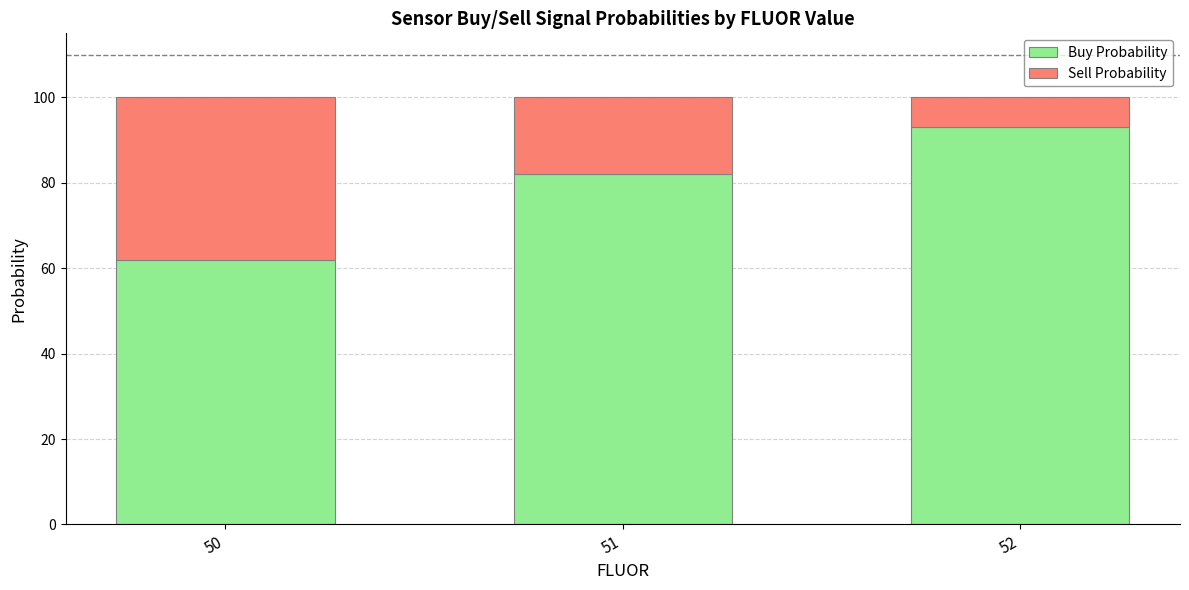

What is the difference between the maximum and minimum values in the Buy Probability series?

31